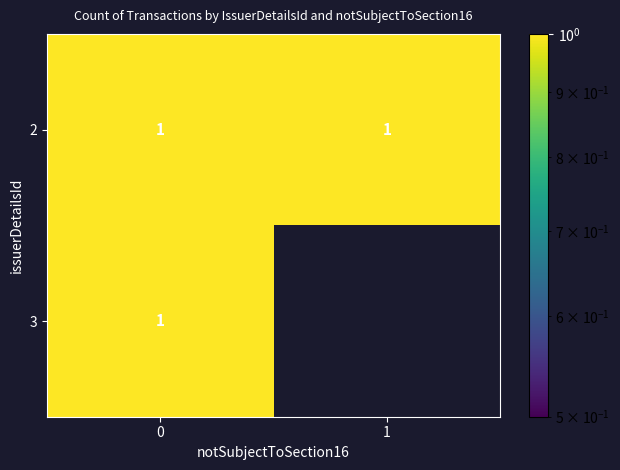

At how many categories does at least one series exceed 0?

2